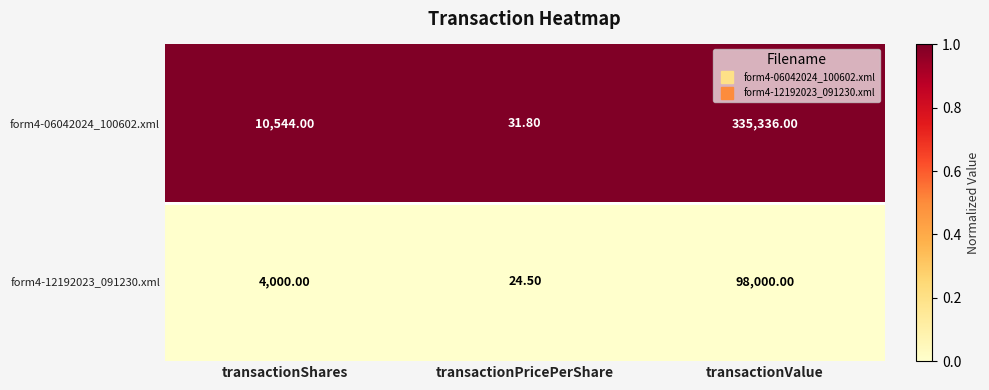

Count the number of data series in this chart.

2